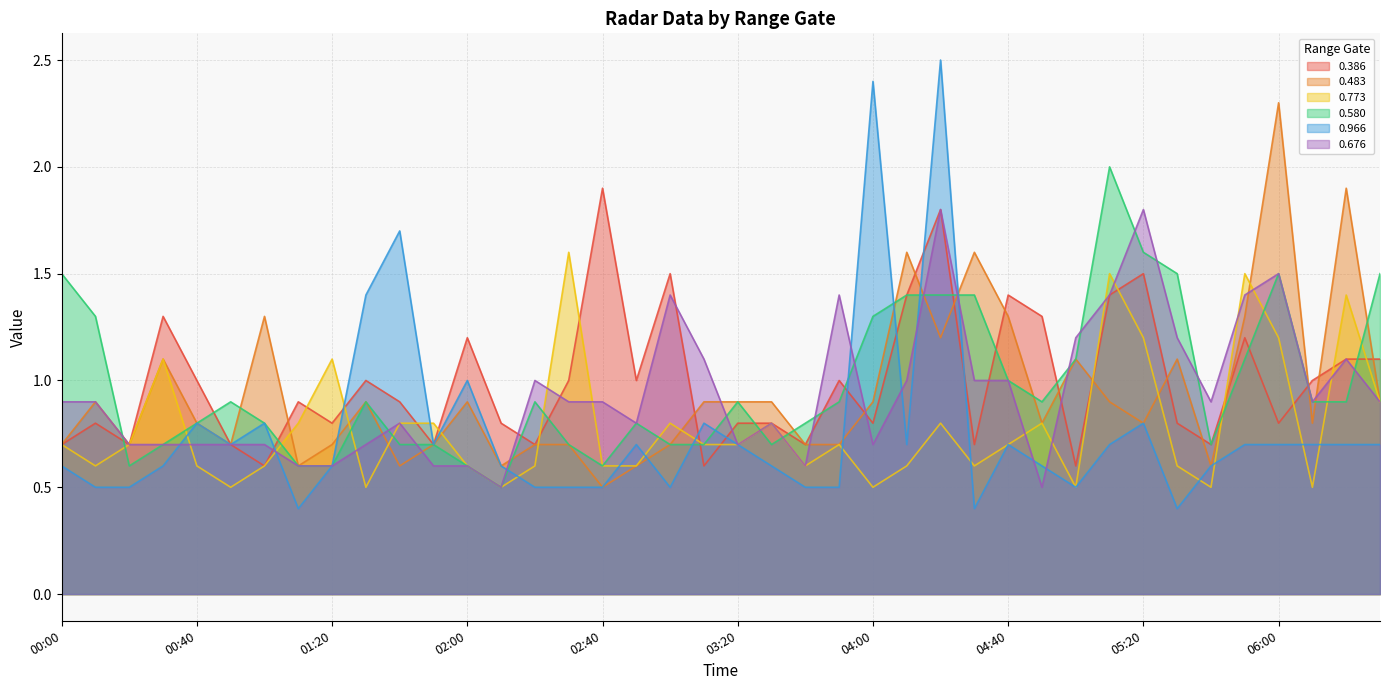

At which label does 0.676 reach its minimum?

02:10